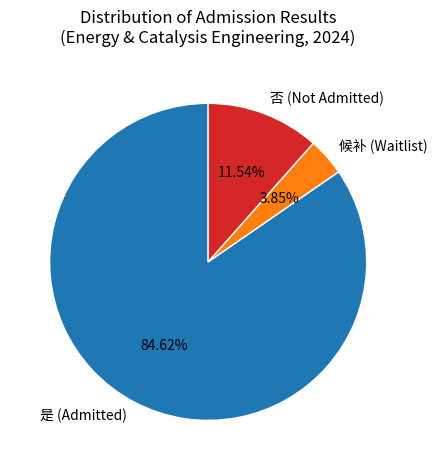

Which slice is the largest?

是